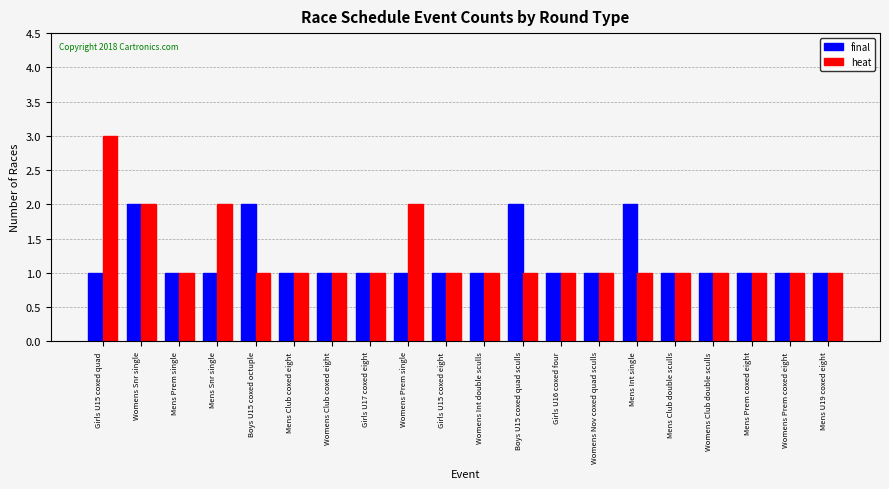

Which series changed the most between Girls U15 coxed quad and Girls U15 coxed eight?

heat